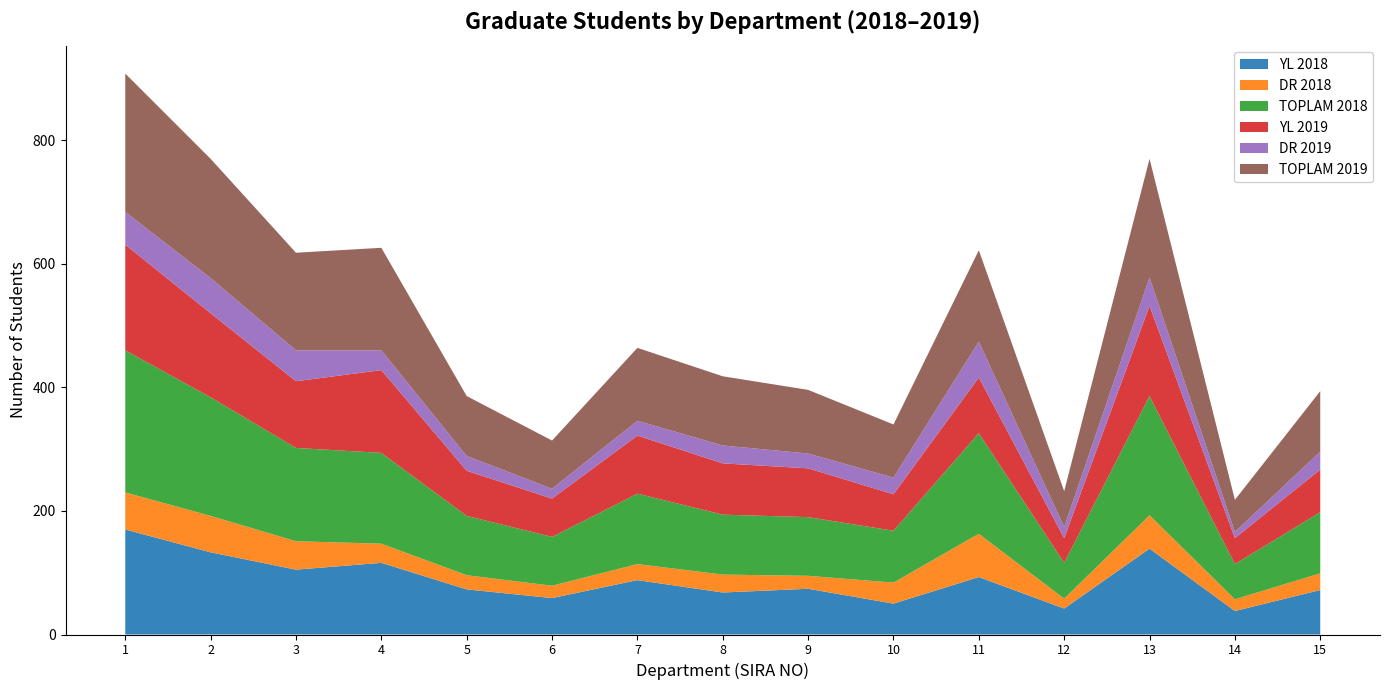

Reading right to left, what are all the values shown in this chart?

YL 2018: 15=72	14=38	13=139	12=42	11=93	10=50	9=74	8=68	7=88	6=59	5=73	4=116	3=105	2=133	1=170
DR 2018: 15=27	14=19	13=54	12=16	11=70	10=34	9=21	8=29	7=26	6=20	5=23	4=31	3=46	2=59	1=60
TOPLAM 2018: 15=99	14=57	13=193	12=58	11=163	10=84	9=95	8=97	7=114	6=79	5=96	4=147	3=151	2=192	1=230
YL 2019: 15=69	14=42	13=146	12=40	11=90	10=59	9=79	8=83	7=94	6=62	5=73	4=134	3=108	2=136	1=171
DR 2019: 15=29	14=10	13=46	12=18	11=58	10=27	9=24	8=29	7=24	6=16	5=24	4=32	3=50	2=57	1=53
TOPLAM 2019: 15=98	14=52	13=192	12=58	11=148	10=86	9=103	8=112	7=118	6=78	5=97	4=166	3=158	2=193	1=224